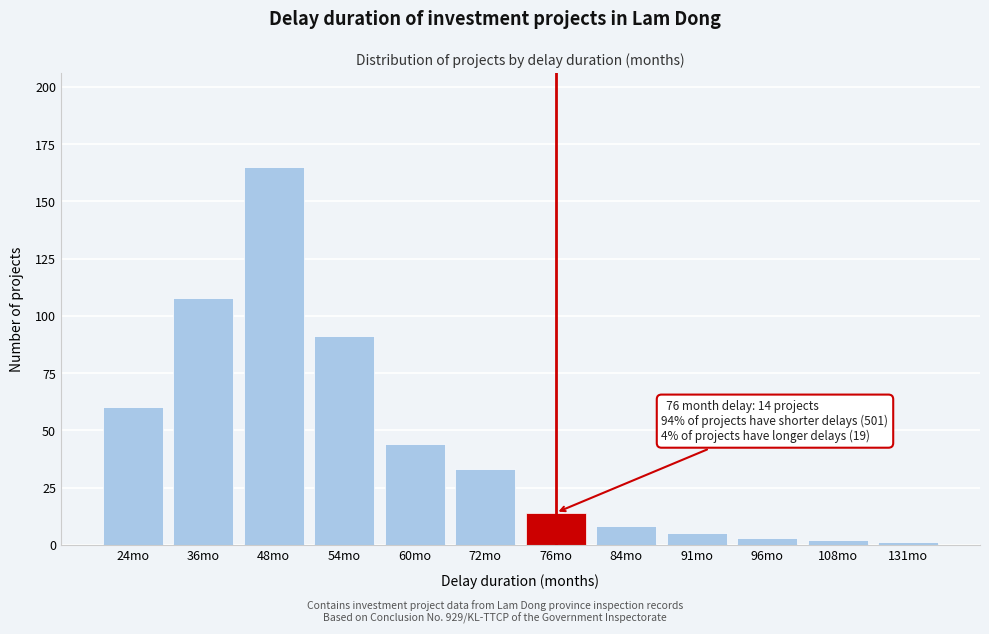

Reading left to right, list all the values displayed in this chart.

60	108	165	91	44	33	14	8	5	3	2	1